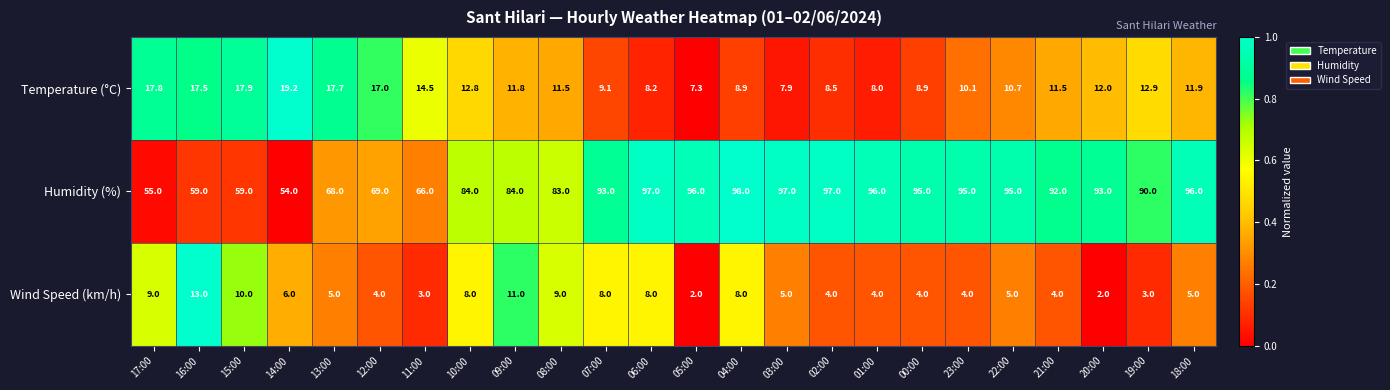

What is the sum of the Humidity (%) values at 20:00 and 04:00?

191.0